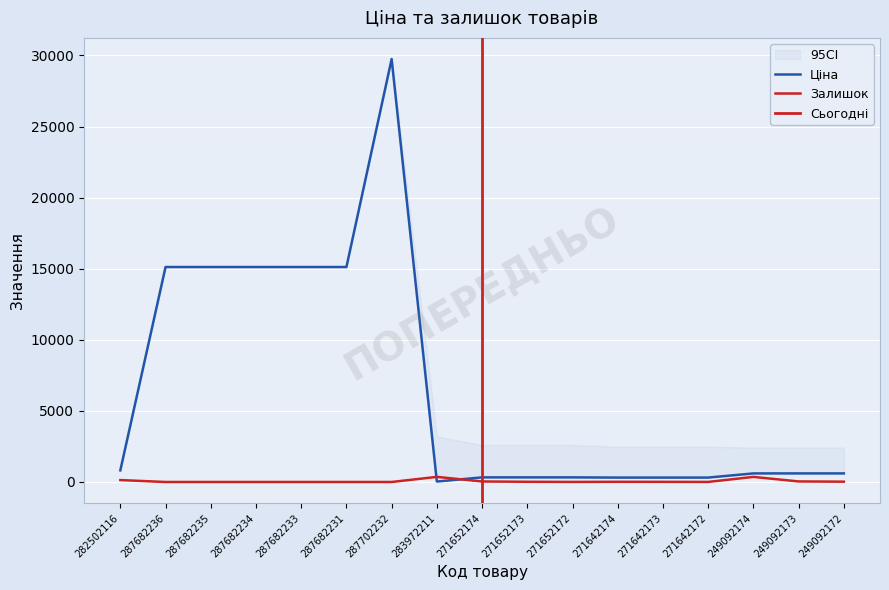

Is the value of Залишок at 271642172 greater than the value of Ціна at 282502116?

No